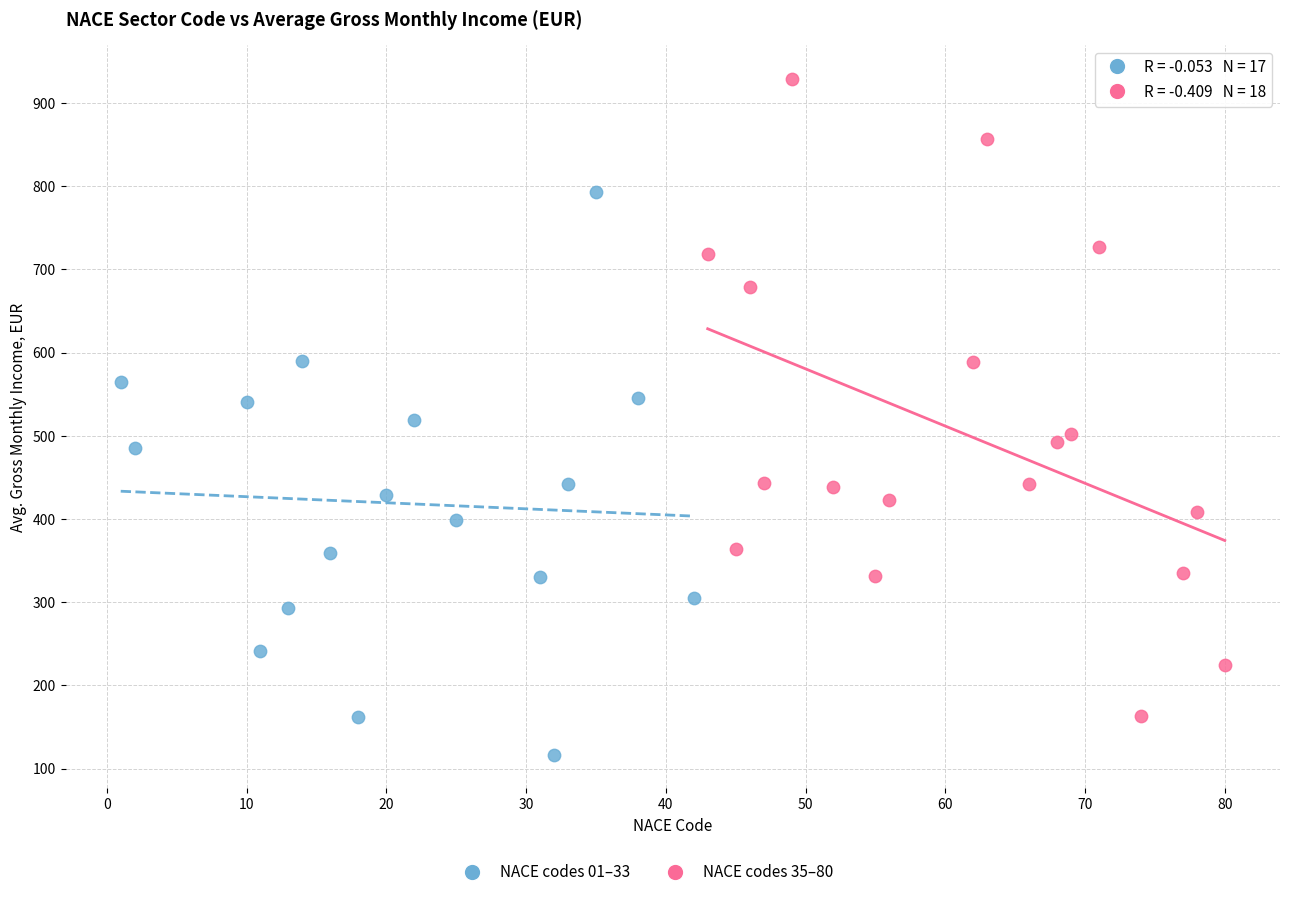

Which series has the largest Y range (max minus min)?

NACE codes 35–80